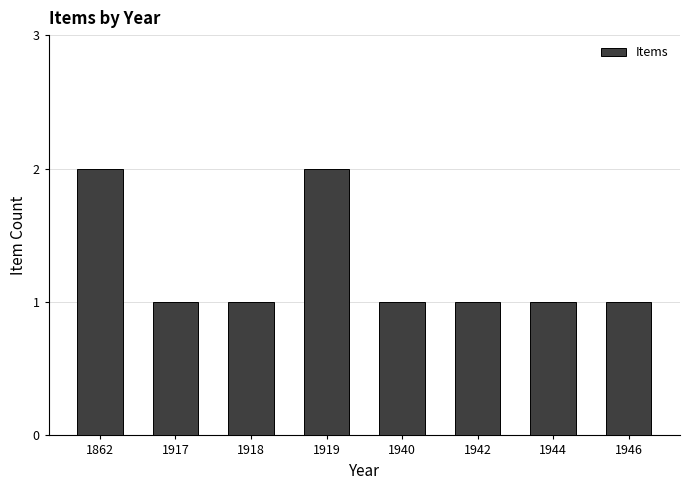

Are the bars grouped side by side (vs. stacked)?

No